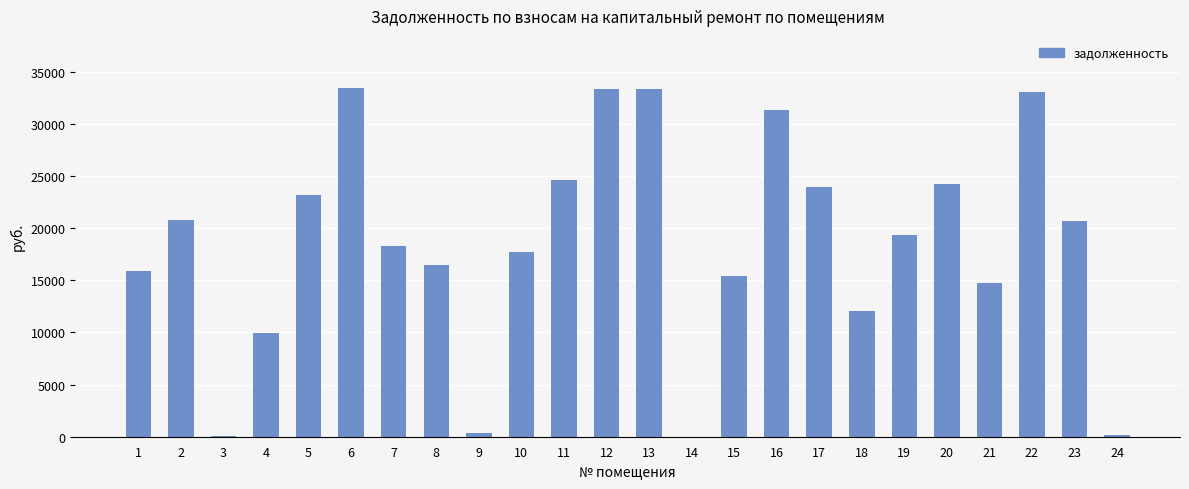

What is the ratio of the value at 1 to the value at 17?

0.7